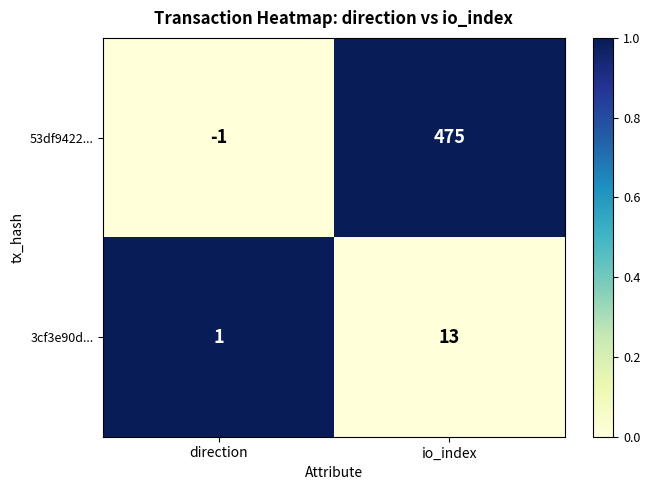

Which series has the largest range (max minus min)?

53df9422...